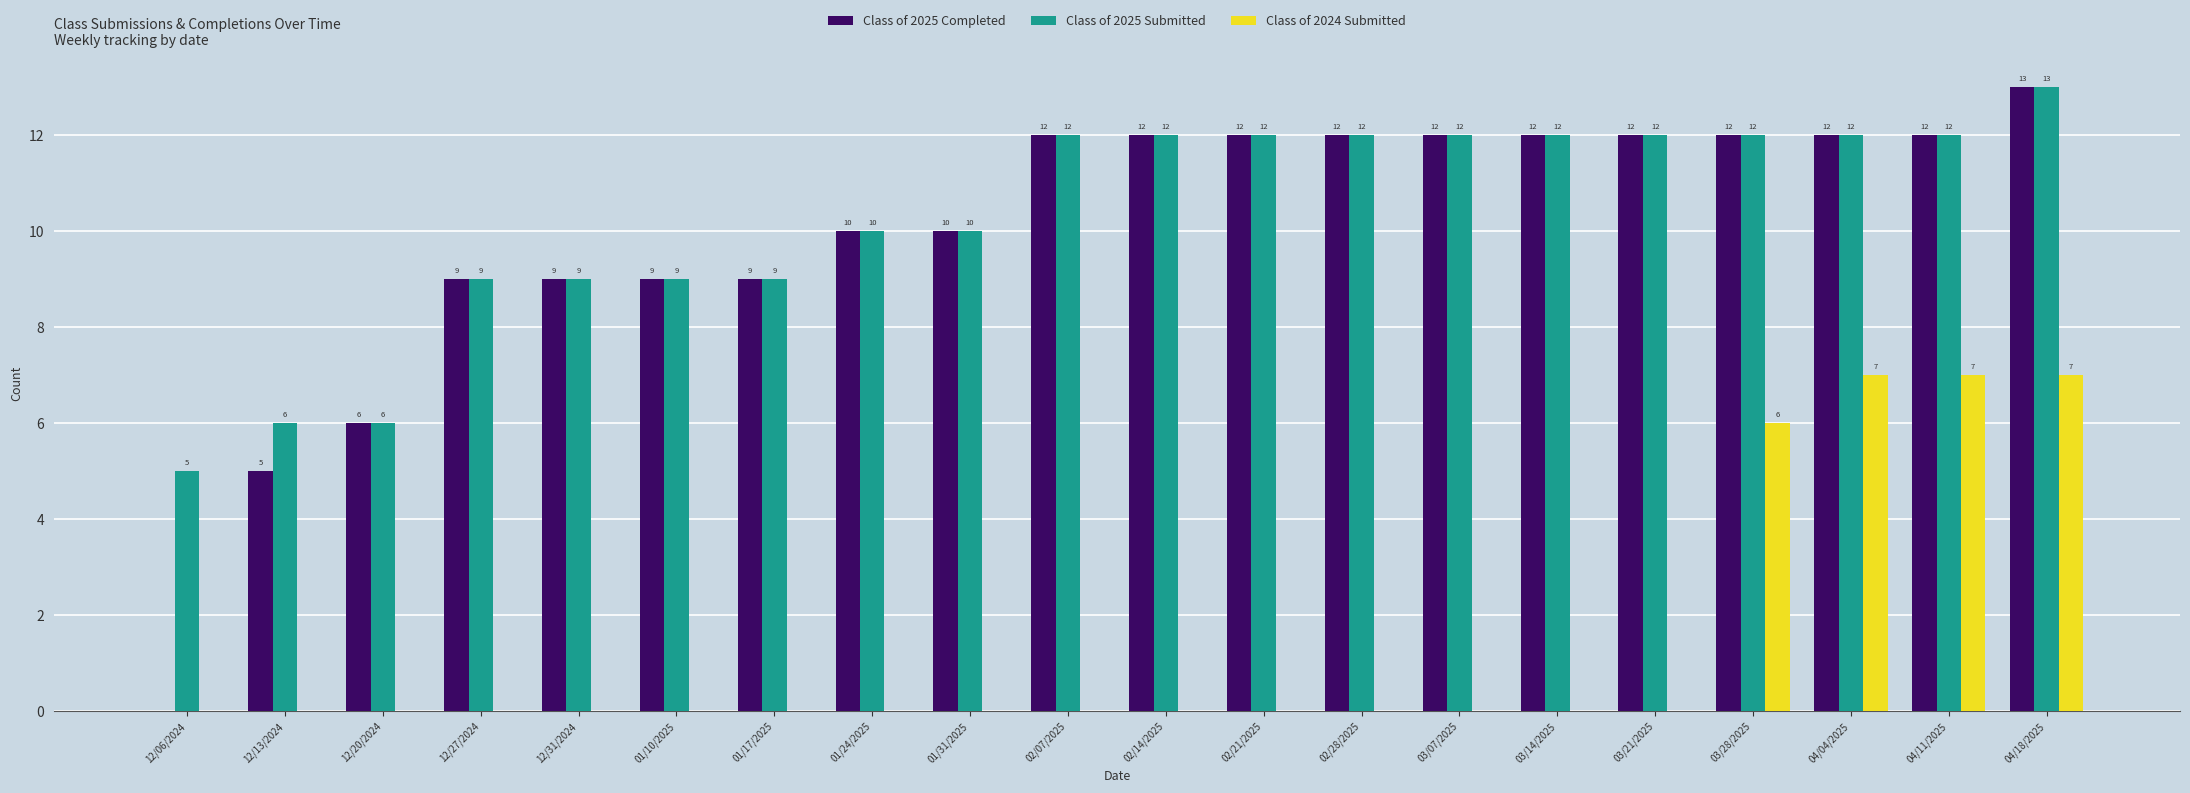

Which series changed the most between 03/14/2025 and 04/11/2025?

Class of 2024 Submitted